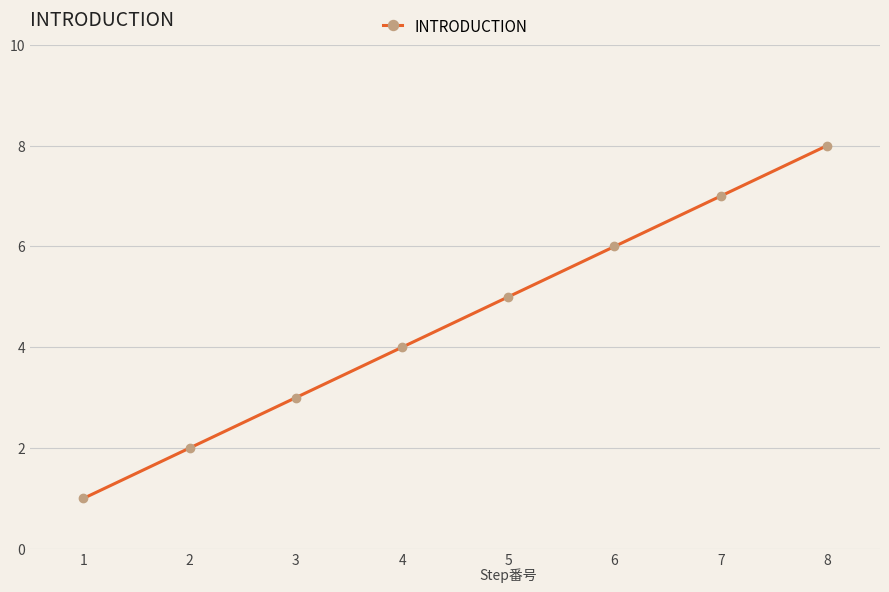

How many lines are shown in the chart?

1